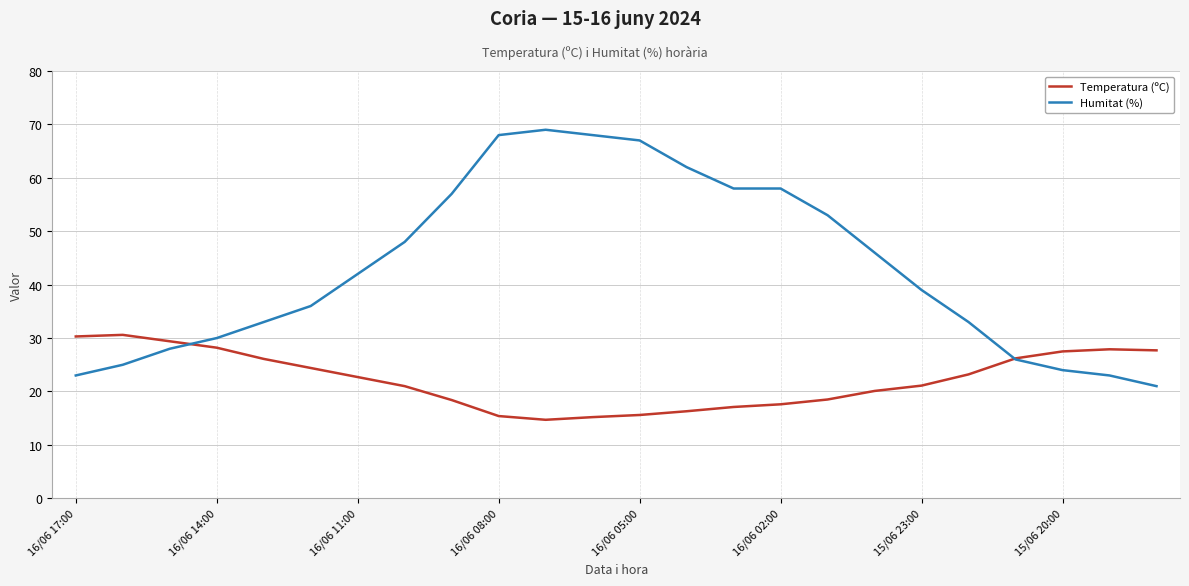

Which series ends up on top after the final intersection of Humitat (%) and Temperatura (ºC)?

Temperatura (ºC)